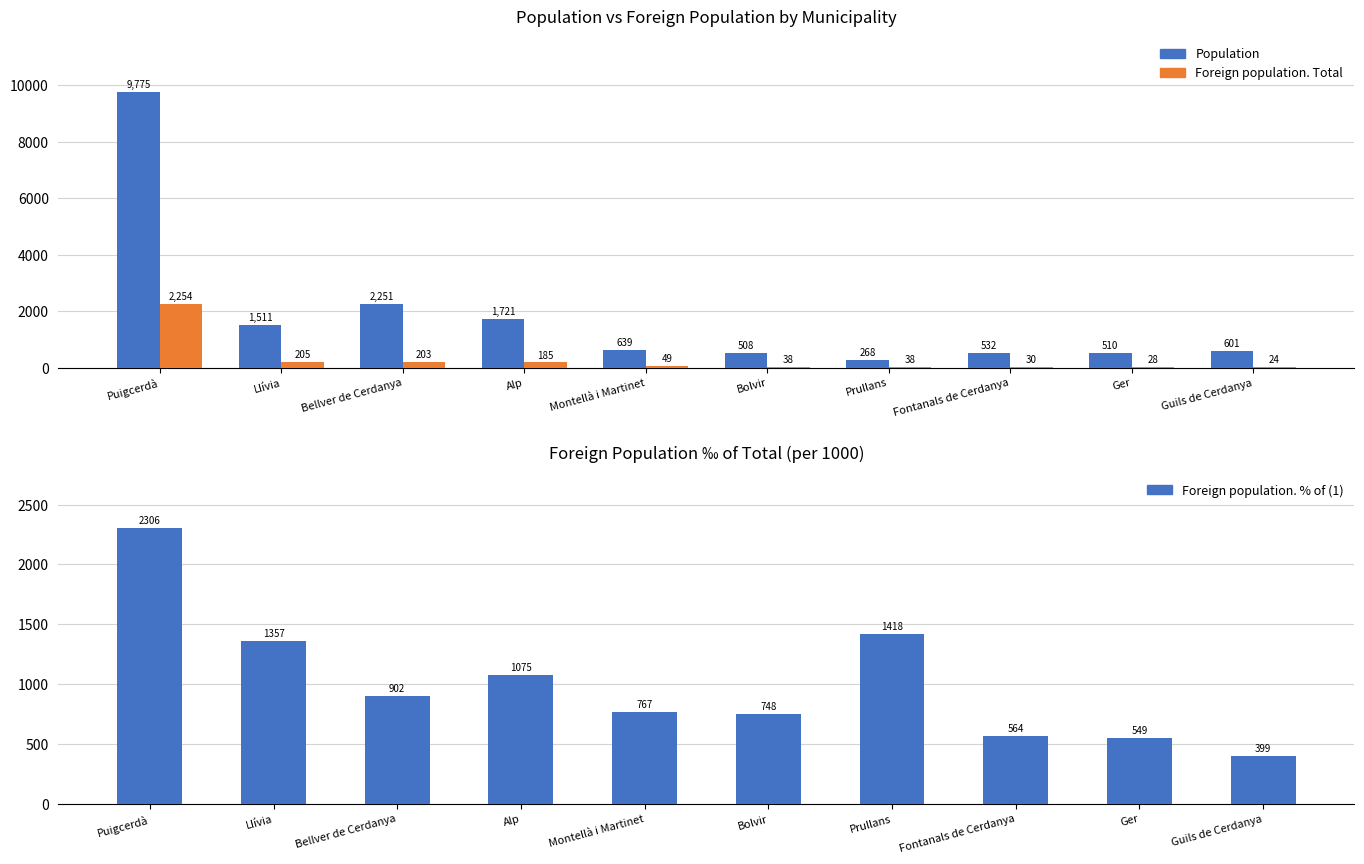

Where does the Foreign population. % of (1) series first go above 902?

Puigcerdà